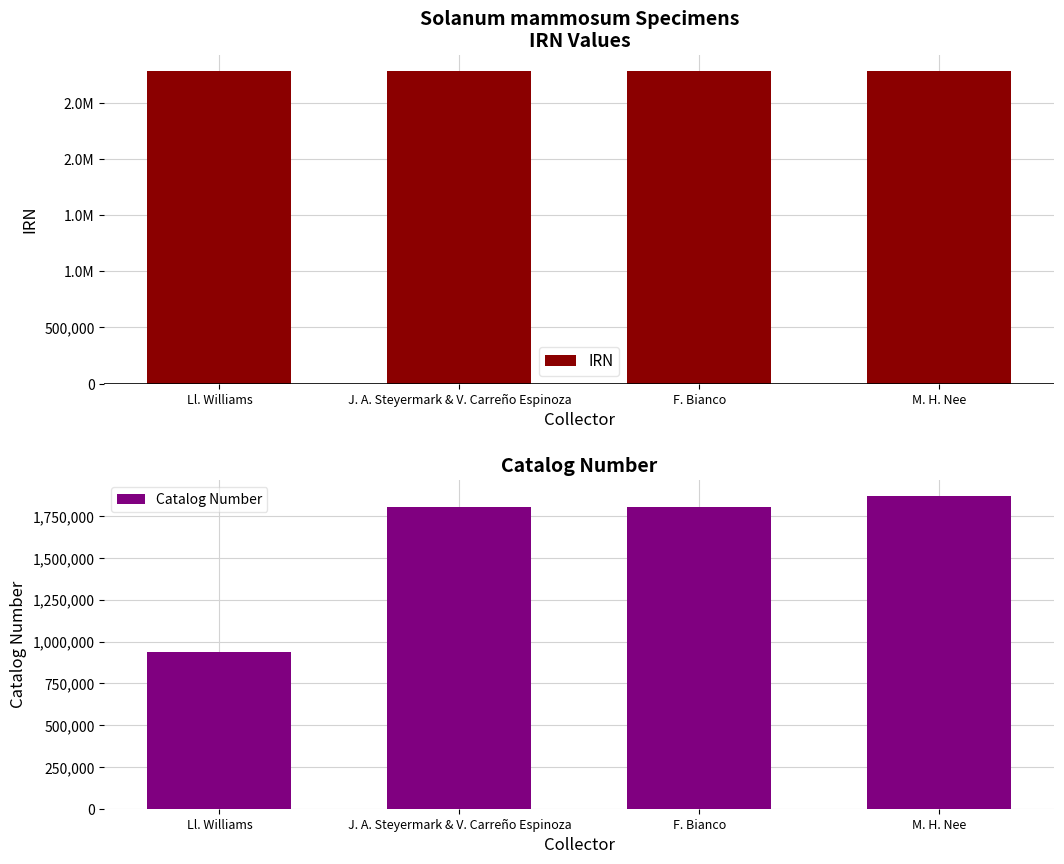

Between Ll. Williams and M. H. Nee, which is larger?

M. H. Nee